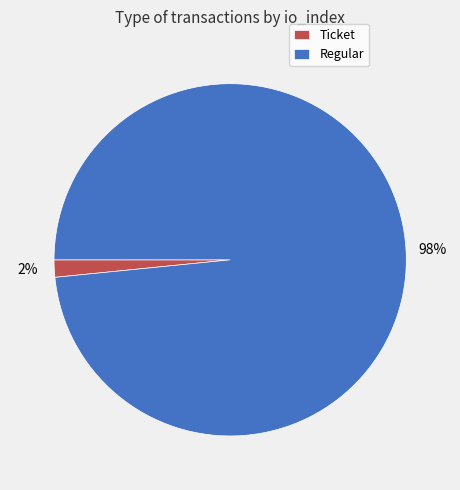

Is the sum of Regular and Ticket greater than half?

Yes